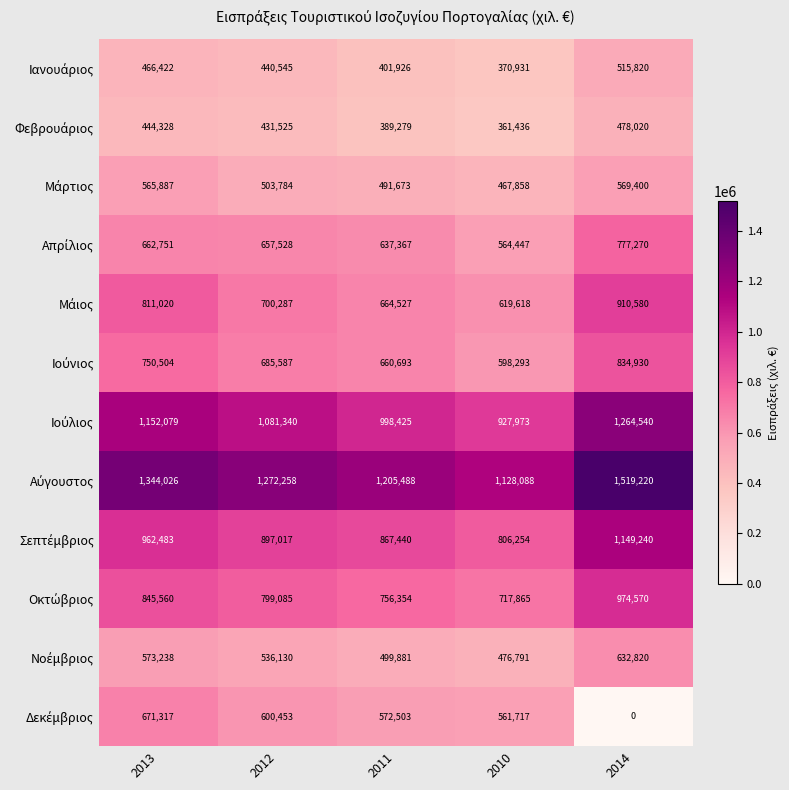

What is the greatest value displayed?

1519220